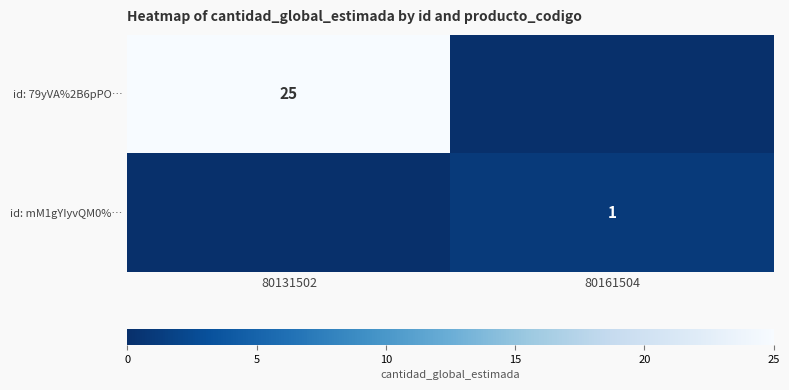

The id: mM1gYIyvQM0%… series shows 1 at 80161504. True or false?

True